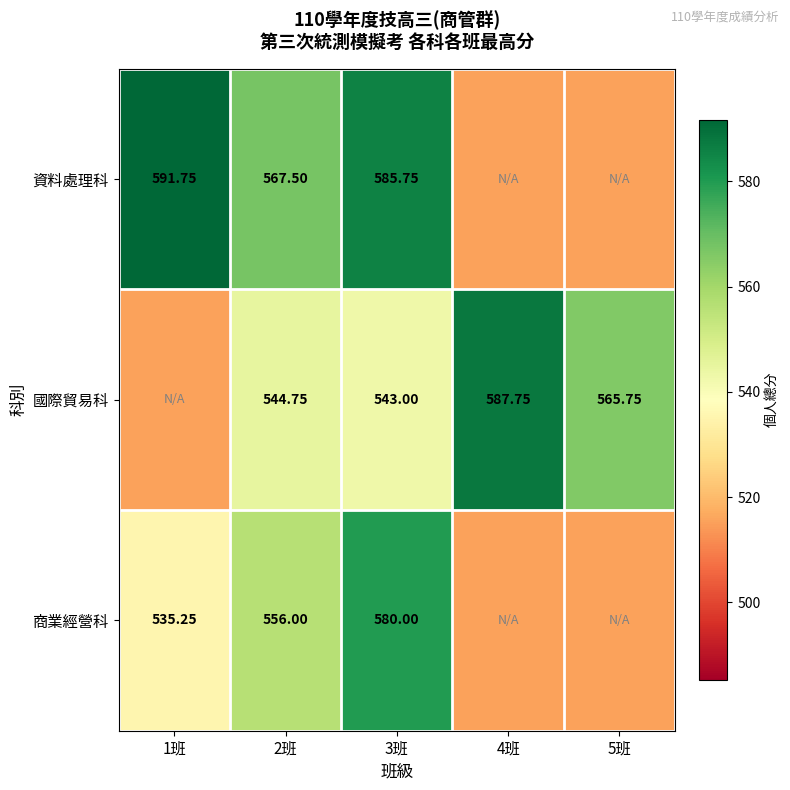

How many values in the 商業經營科 series exceed 535?

3